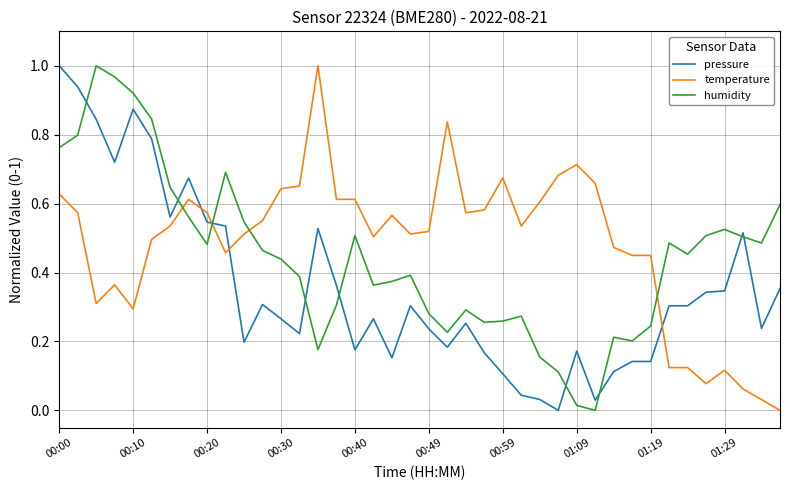

List the series in order of their overall mean, lowest first.

pressure, humidity, temperature